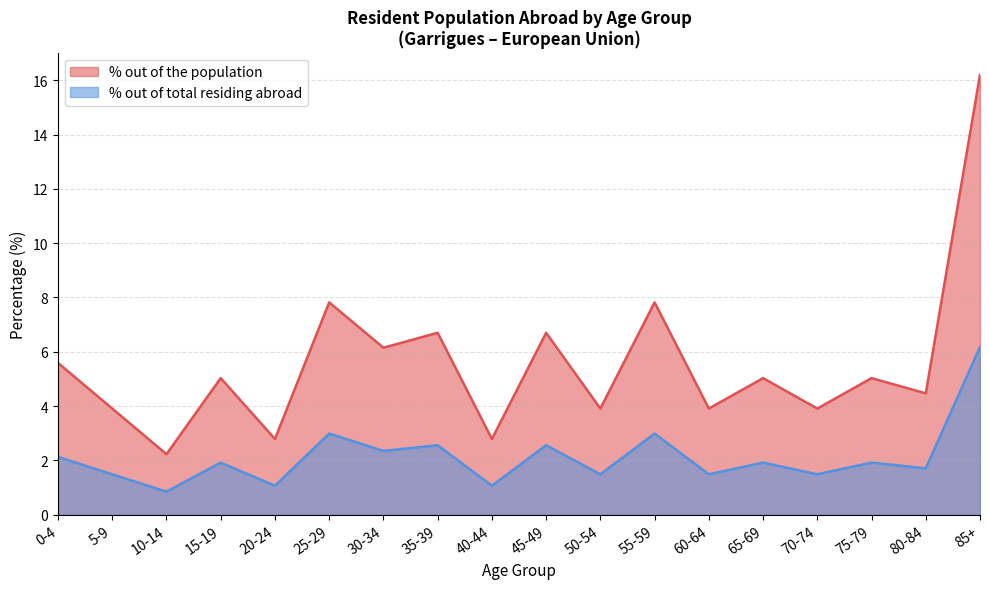

What is the average value of the % out of total residing abroad series?

2.1